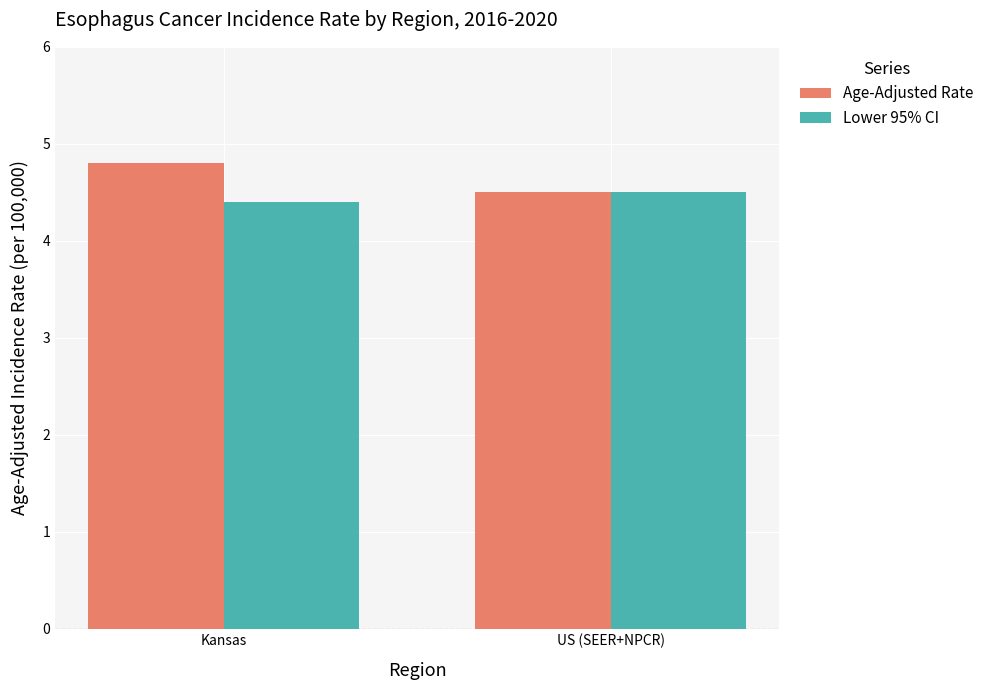

What is the value of the Age-Adjusted Rate bar at the 1st from the left?

4.8